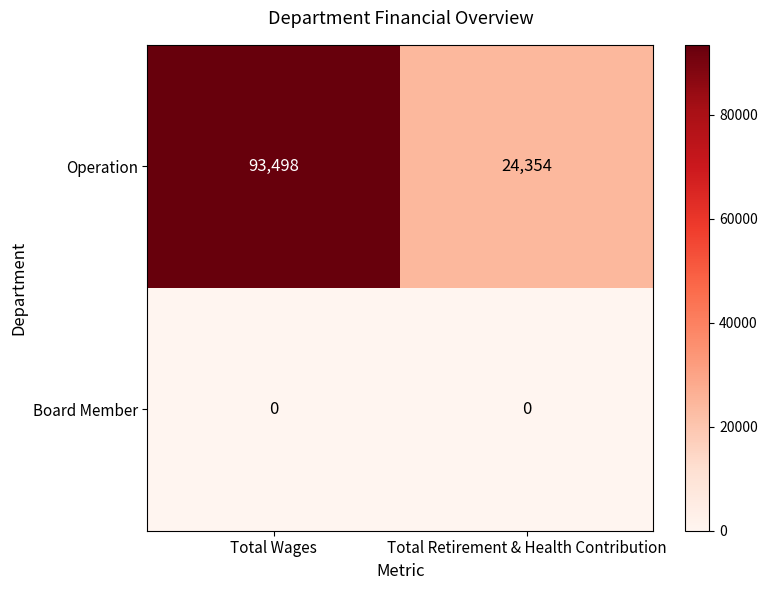

What is the approximate value of Operation at Total Wages, to the nearest 100?

93500